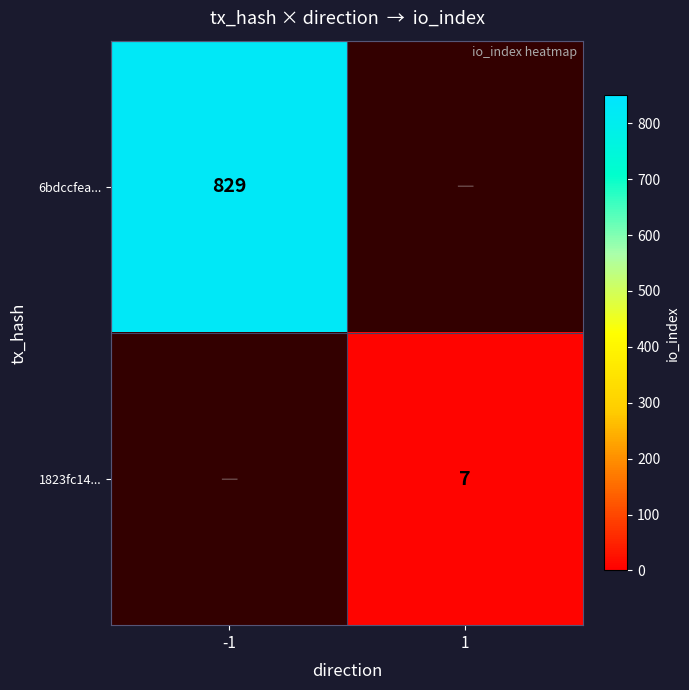

Which label corresponds to the smallest value in the chart?

1